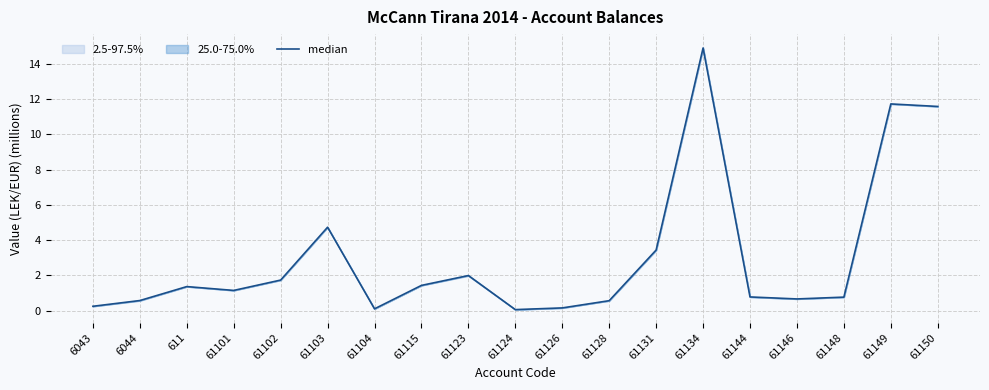

Rank the categories by value from highest to lowest.

61134, 61149, 61150, 61103, 61131, 61123, 61102, 61115, 611, 61101, 61144, 61148, 61146, 6044, 61128, 6043, 61126, 61104, 61124